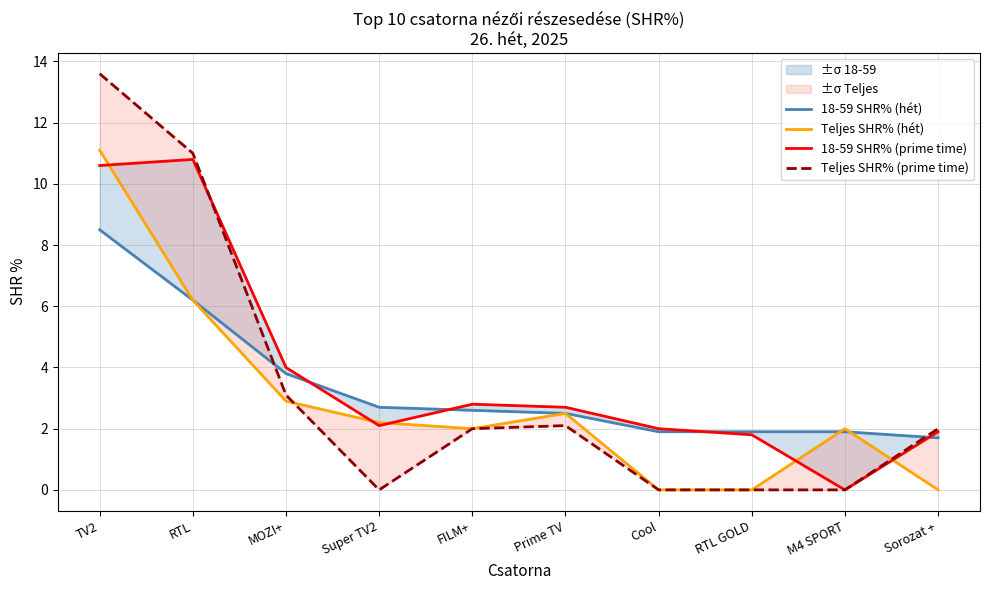

Is the value of 18-59 SHR% (prime time) at Super TV2 greater than the value of Teljes SHR% (hét) at FILM+?

Yes